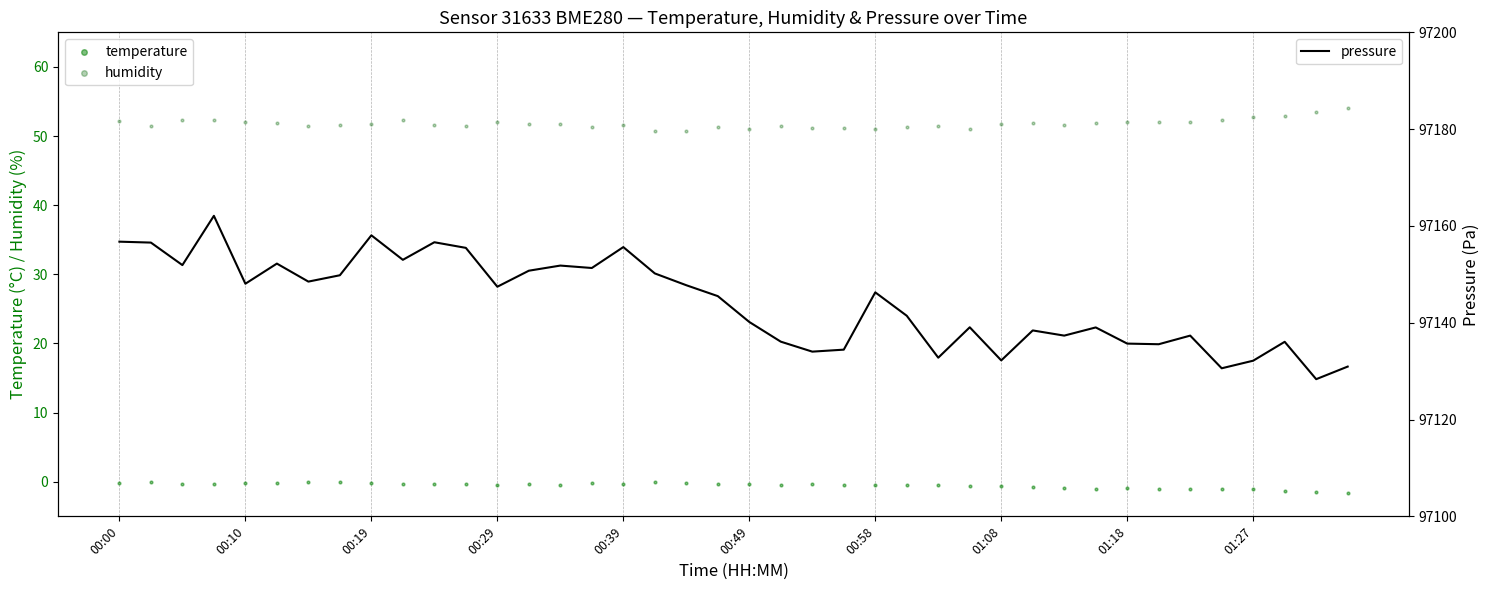

What are all the series names shown in the legend?

temperature, humidity, pressure